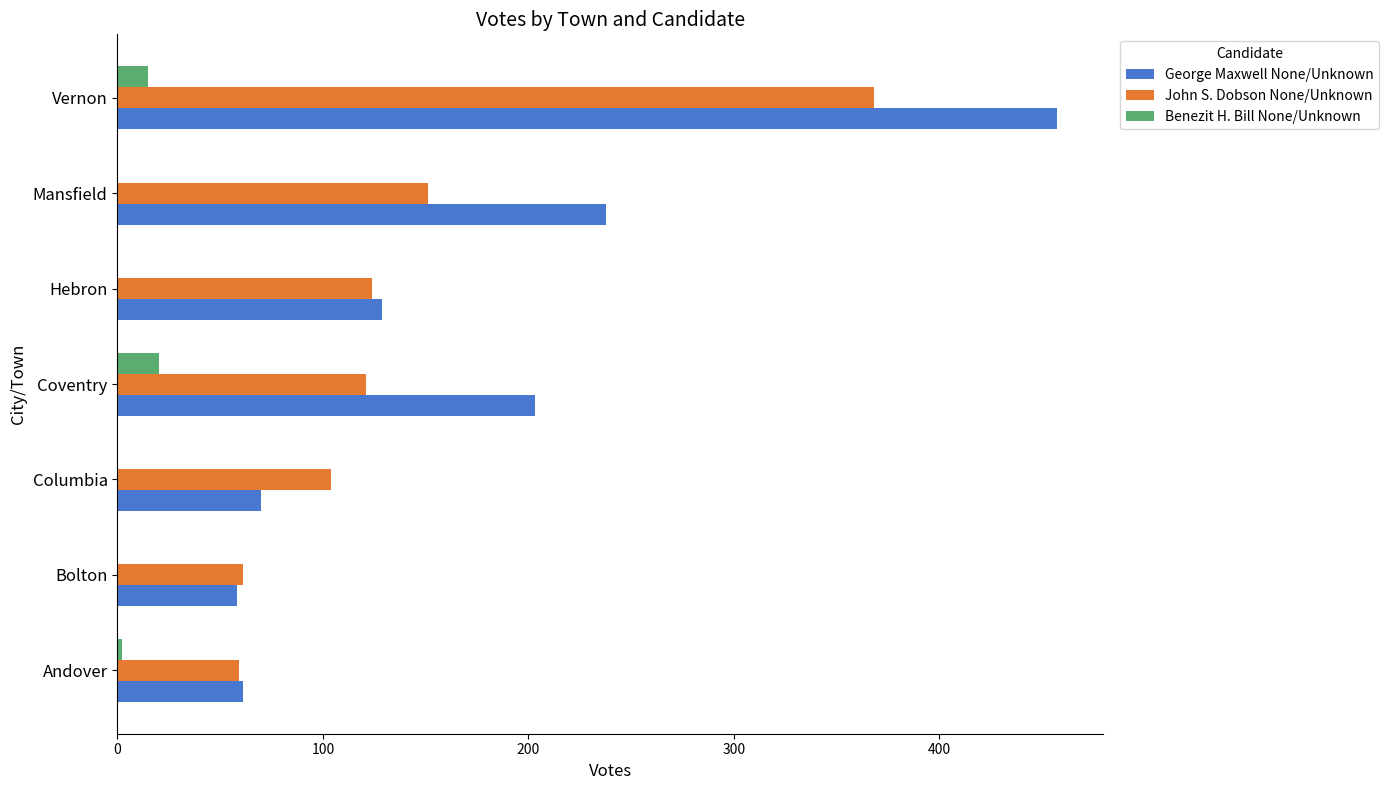

Count the number of categories in the chart.

7